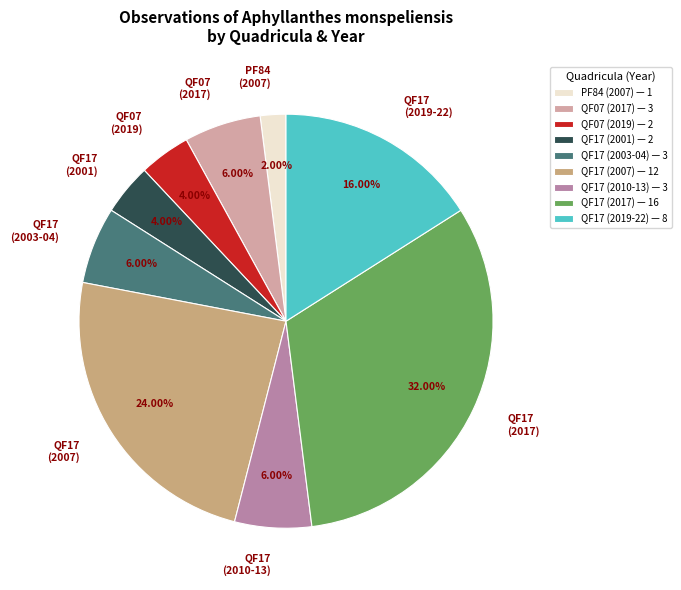

Between QF17 (2017) and QF17 (2010-13), which is larger?

QF17 (2017)